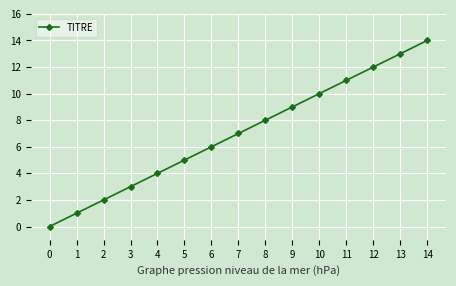

Between 8 and 1, which is larger?

8